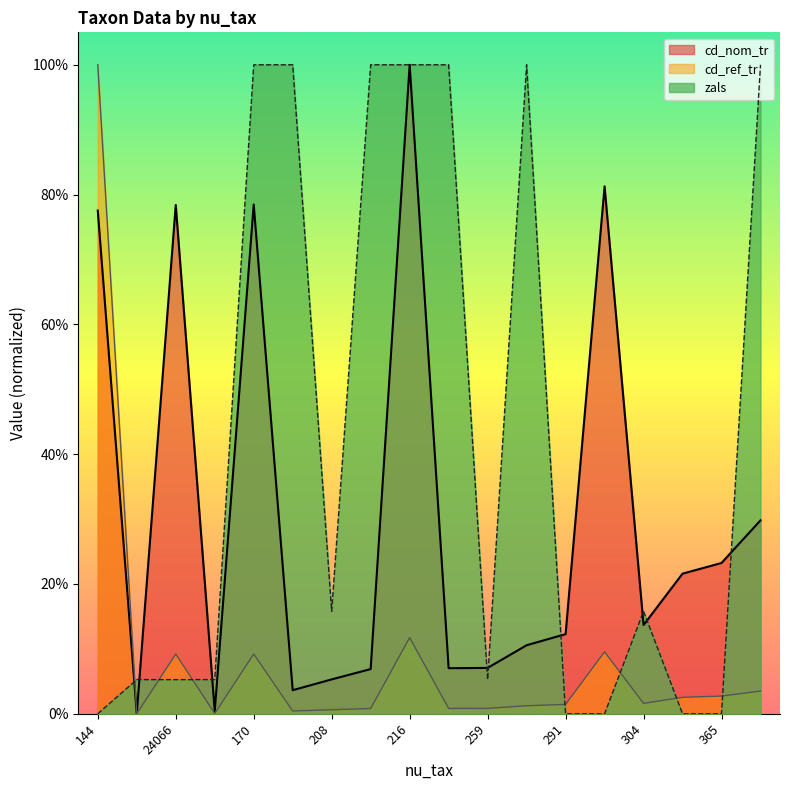

What is the difference between the maximum and minimum values in the cd_ref_tr series?

1.0